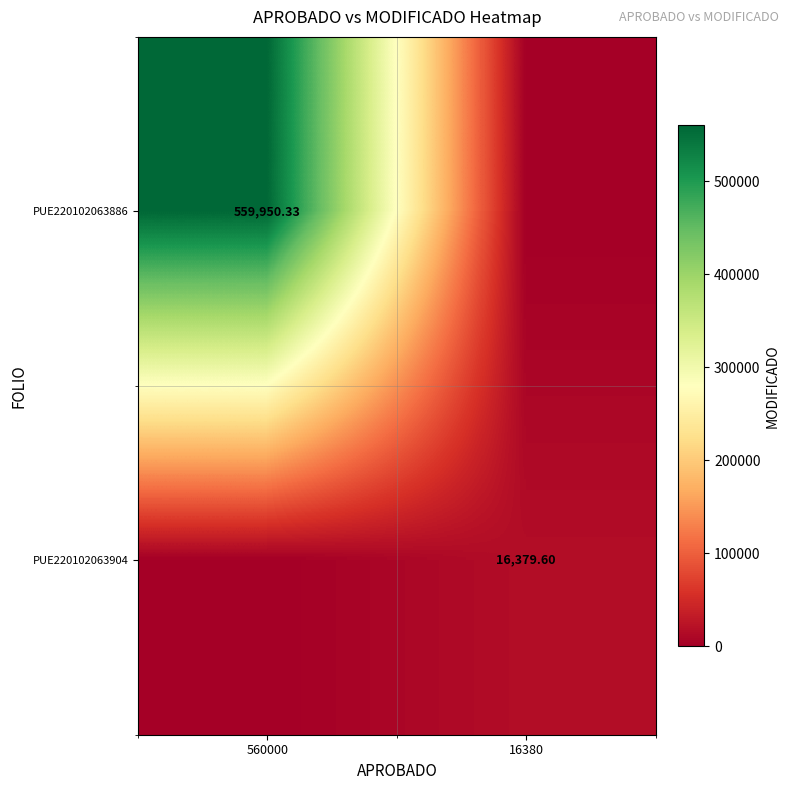

Which category has the highest value in the PUE220102063904 series?

16380